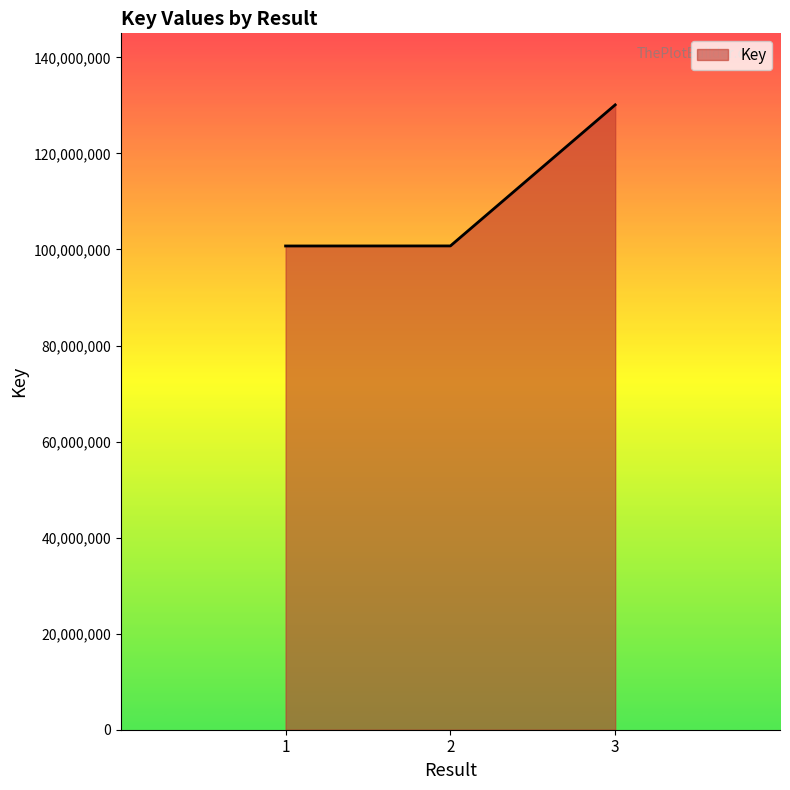

The chart shows a value of 169417353 at 2. True or false?

False